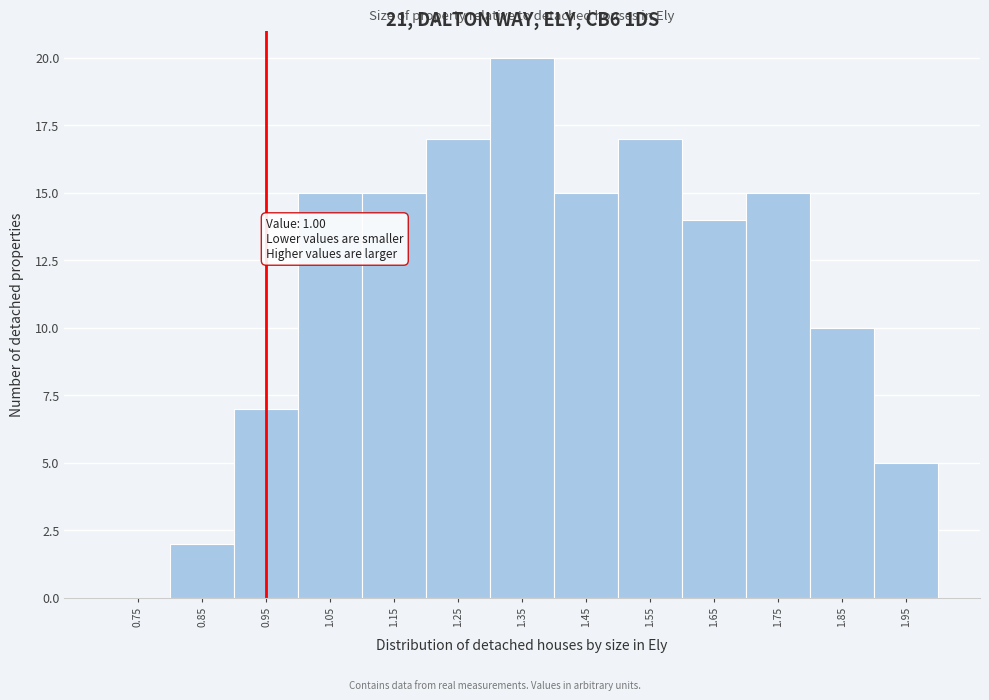

Reading right to left, list all the values displayed in this chart.

1.95=5	1.85=10	1.75=15	1.65=14	1.55=17	1.45=15	1.35=20	1.25=17	1.15=15	1.05=15	0.95=7	0.85=2	0.75=0